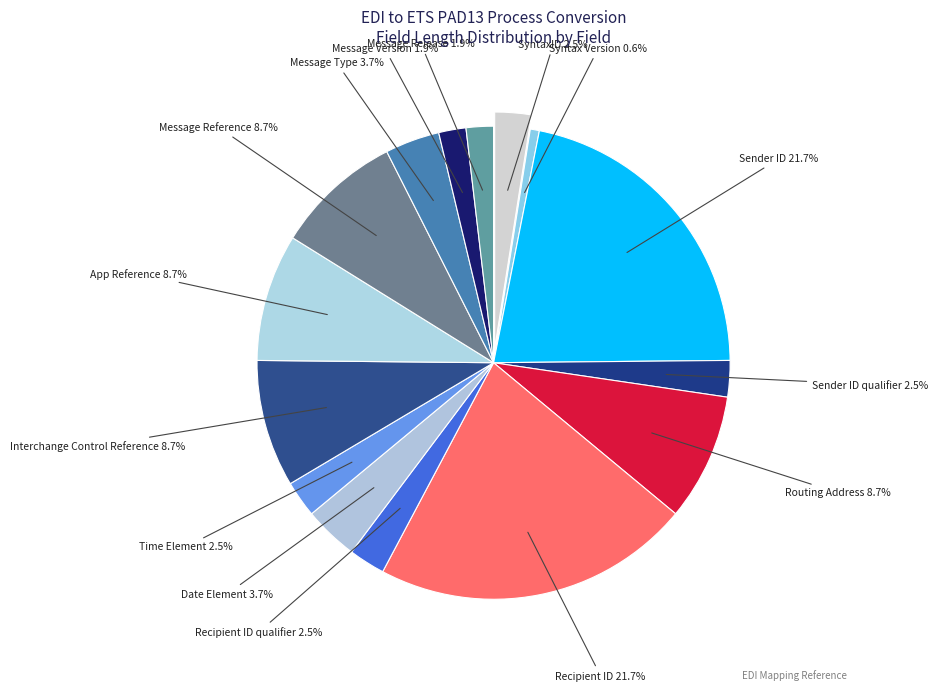

Which slice is the smallest?

Syntax Version